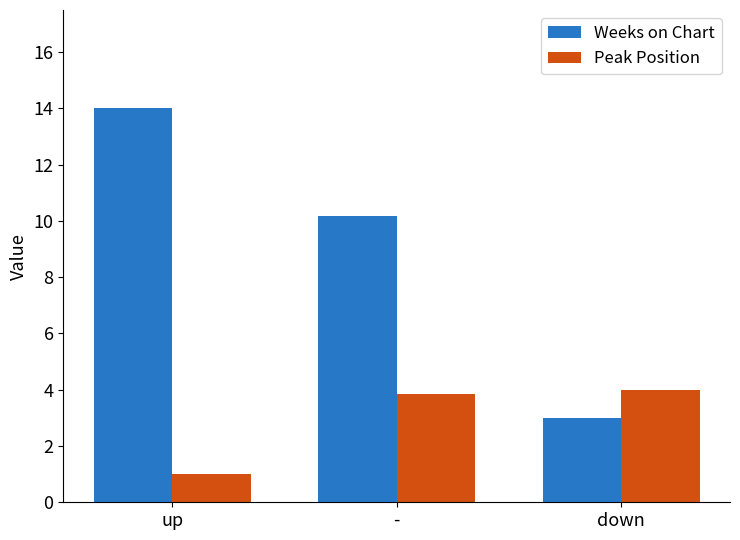

Is it true that Peak Position equals 1.1 at -?

False